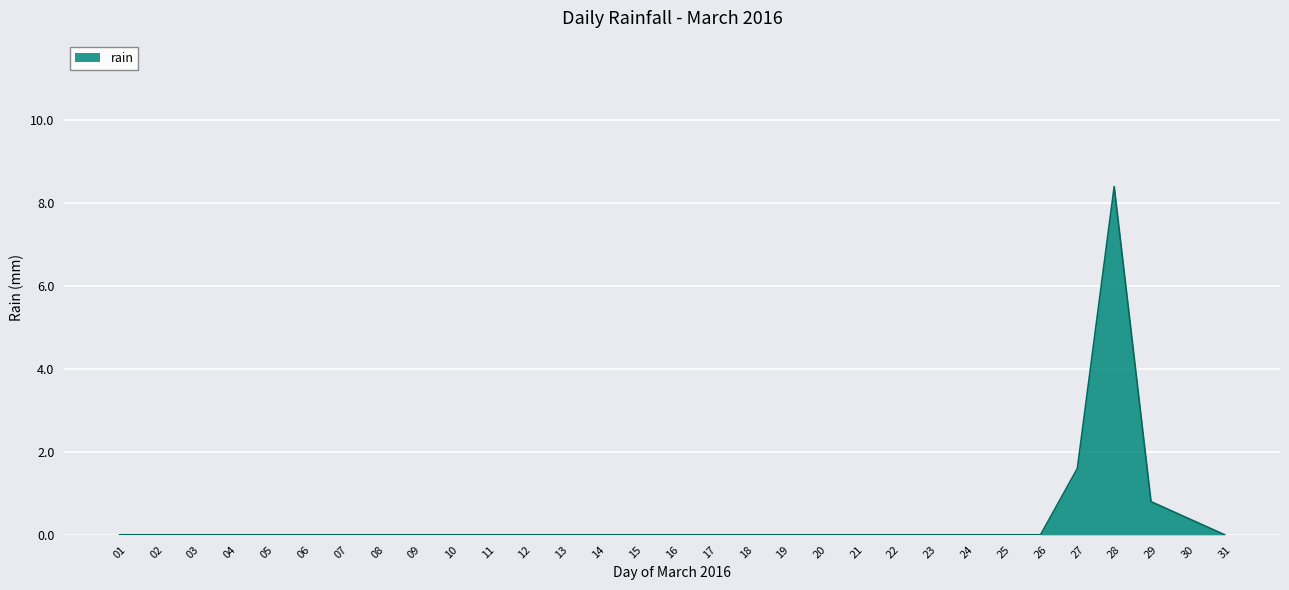

What is the change in value from 26 to 29?

+0.8